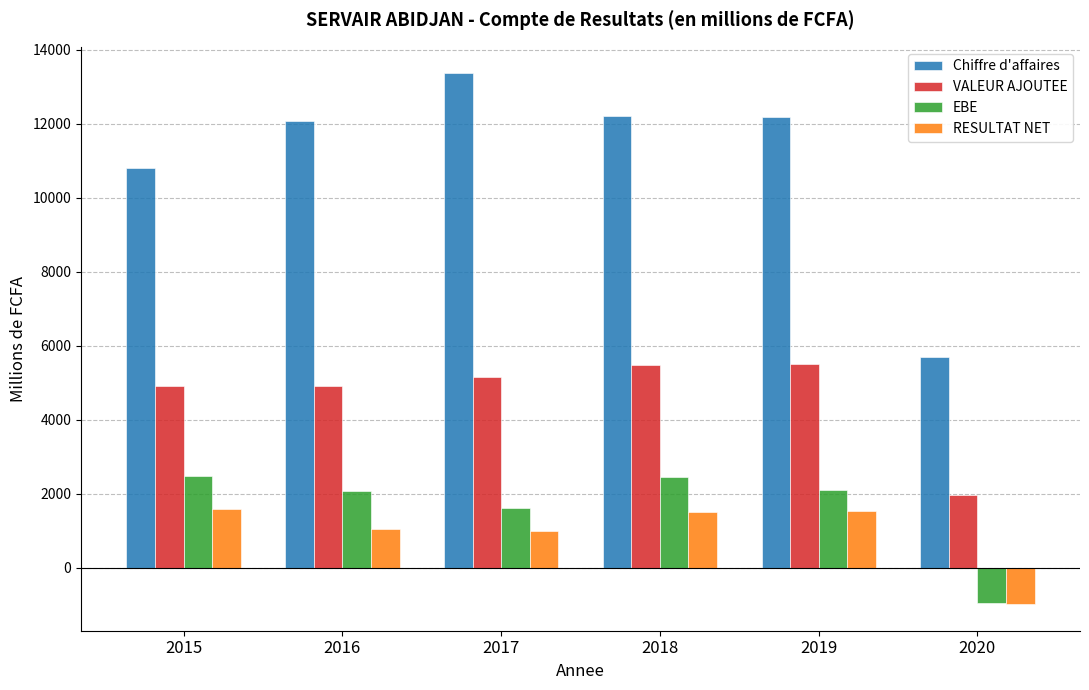

Where does the Chiffre d'affaires series first go above 12195?

2017